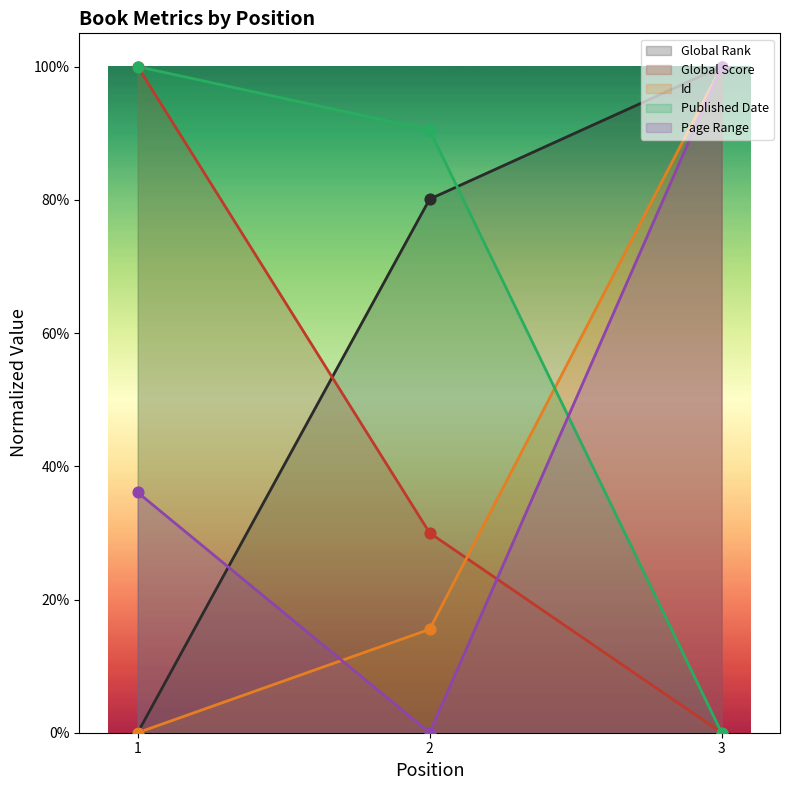

What are all the series names shown in the legend?

Global Rank, Global Score, Id, Published Date, Page Range